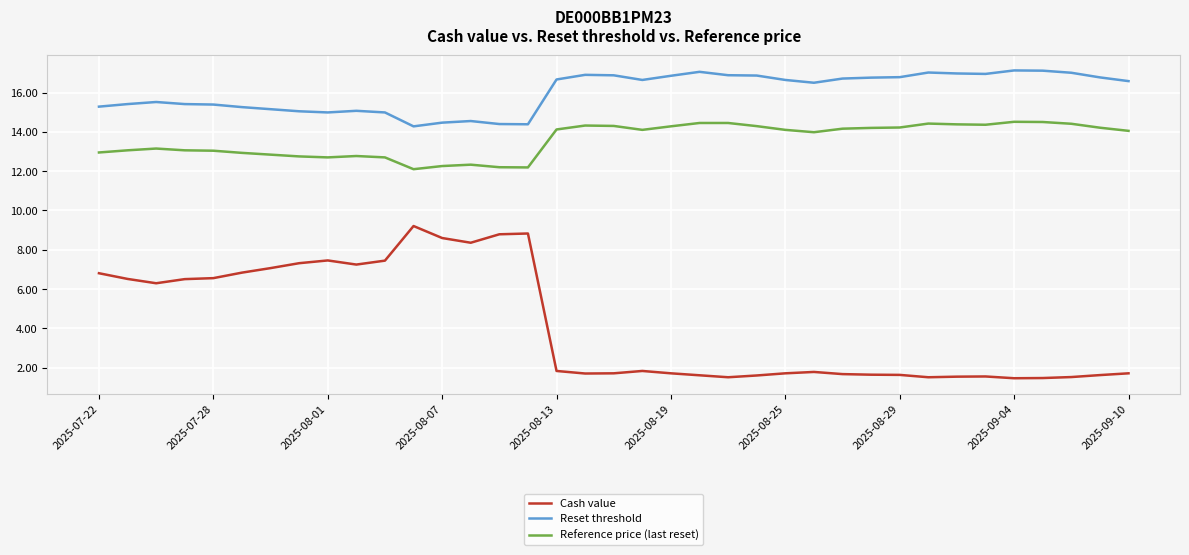

Rank the series by their maximum value, from highest to lowest.

Reset threshold, Reference price (last reset), Cash value